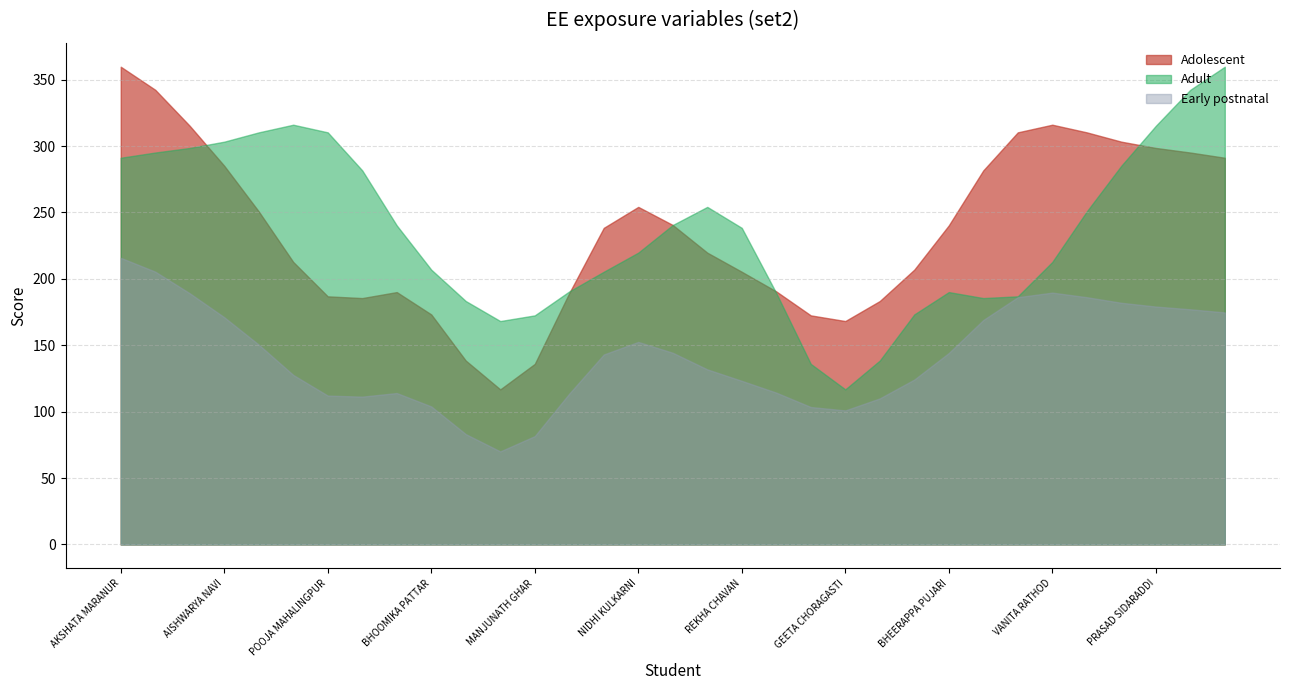

What is the lowest value of the Early postnatal series?

70.1